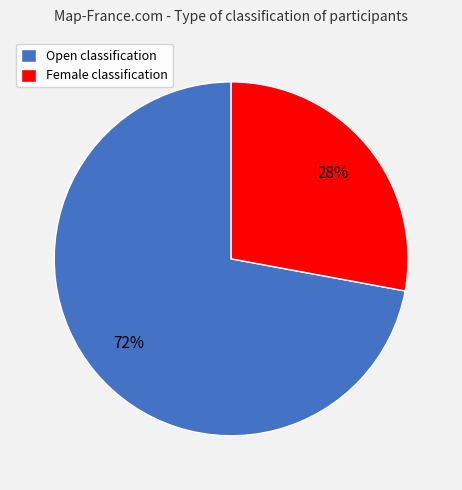

To the nearest percent, what portion does Open represent?

72%